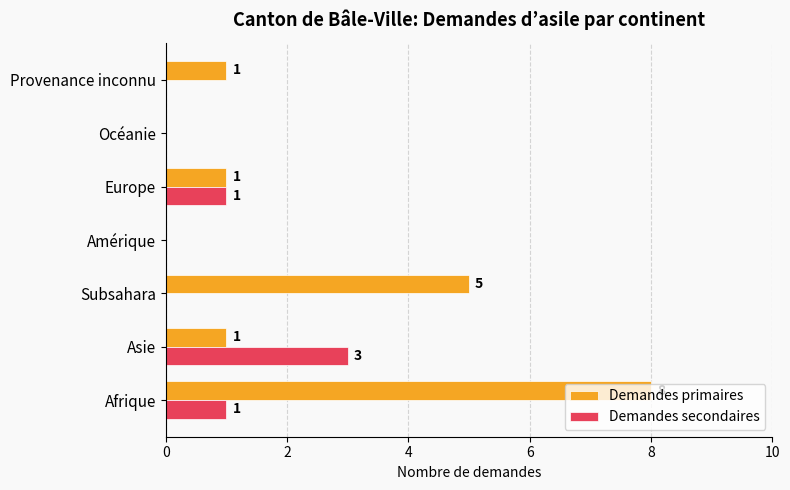

Which series has the largest range (max minus min)?

Demandes primaires